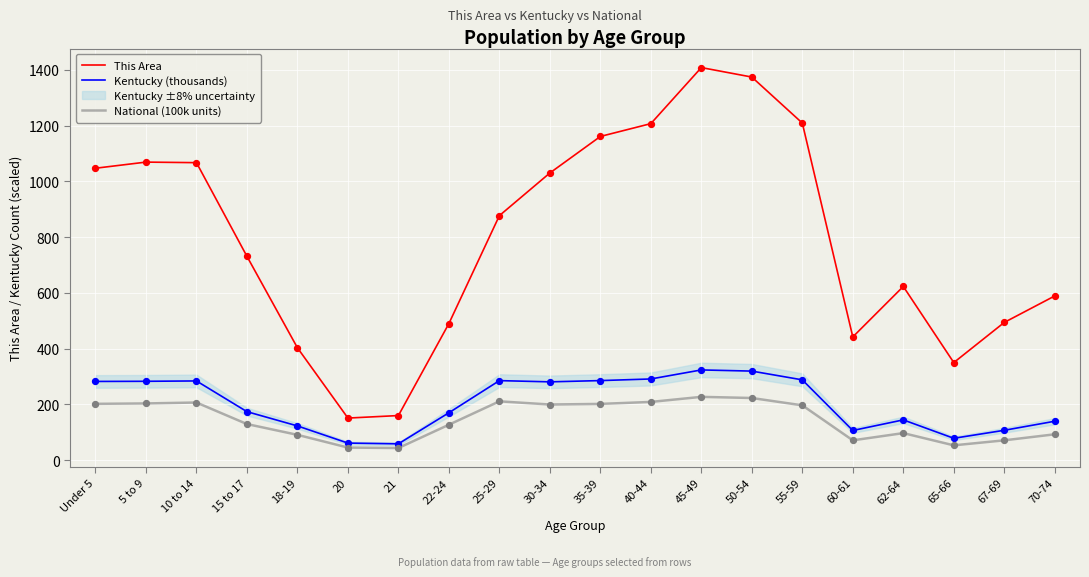

Which series contains the lowest Y value?

National (100k units)